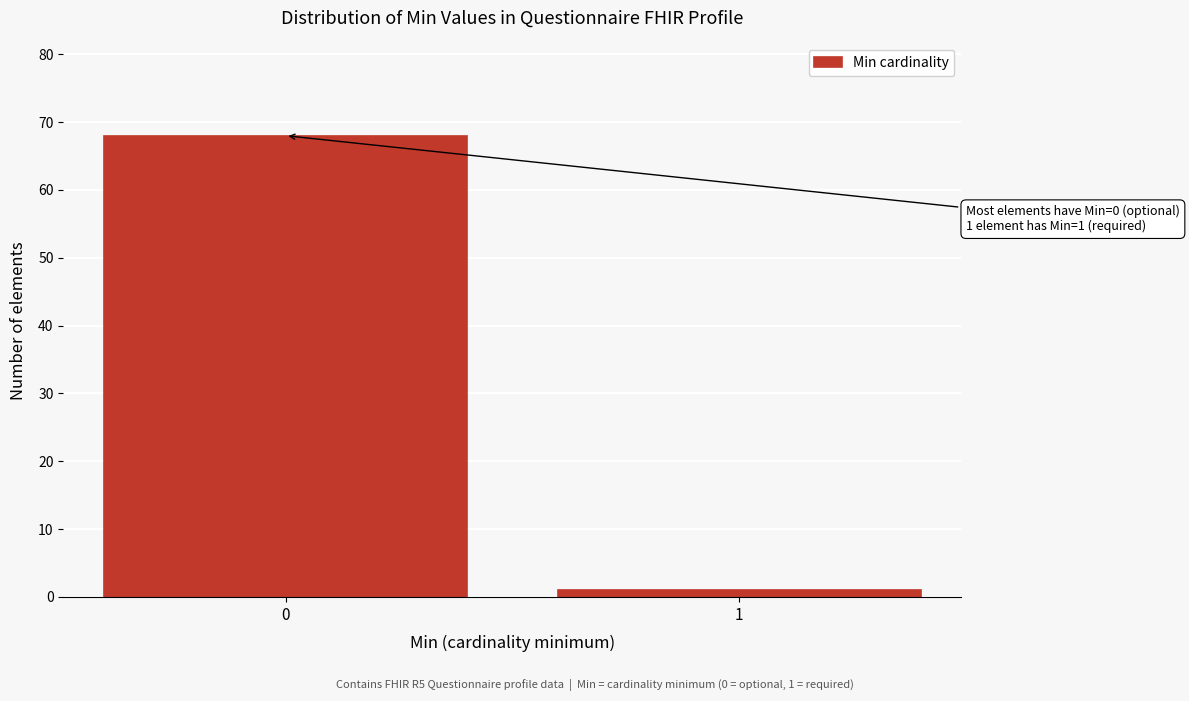

Reading left to right, what are all the values shown in this chart?

68	1